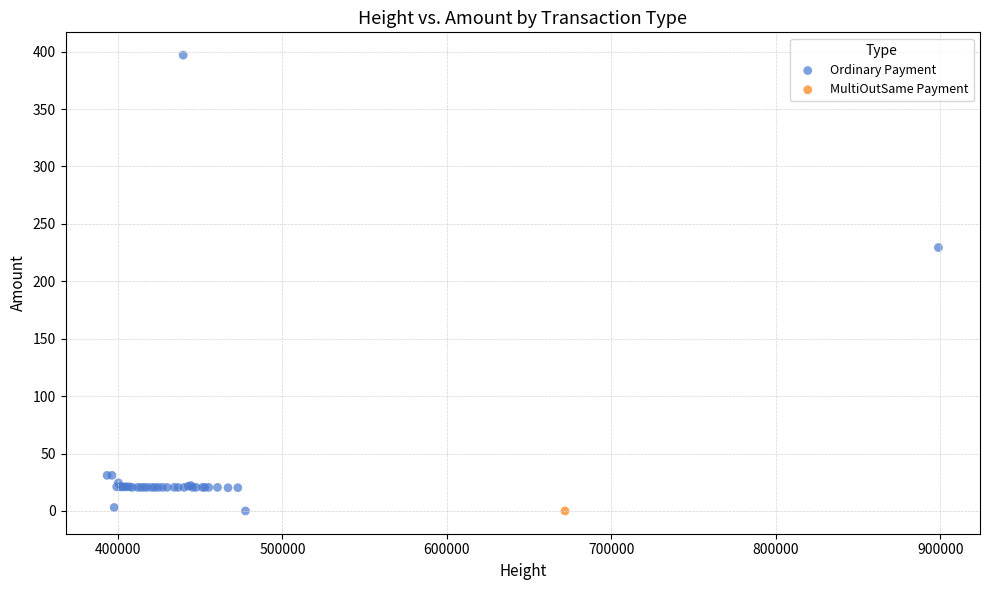

What are all the series names shown in the legend?

Ordinary Payment, MultiOutSame Payment